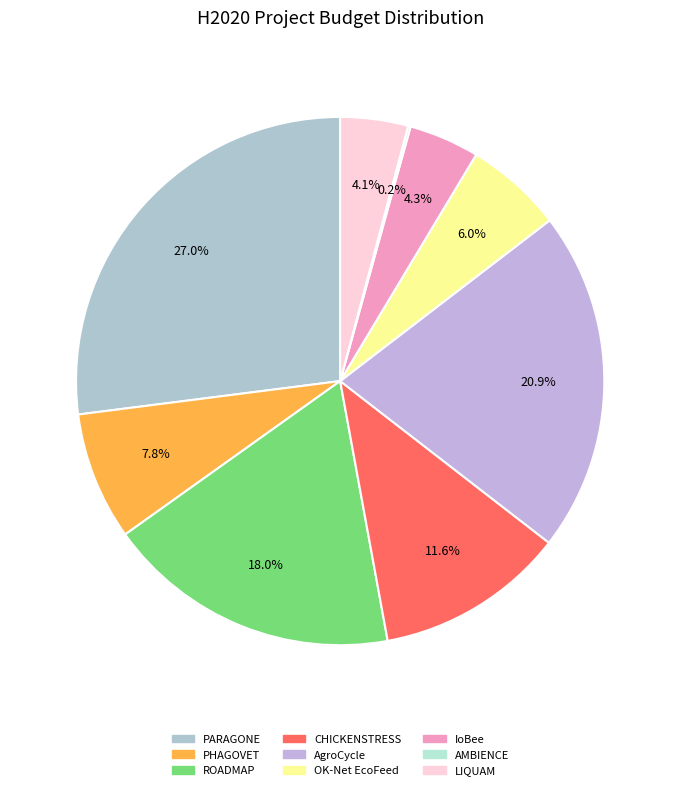

What percentage is the PHAGOVET slice, to the nearest percent?

8%